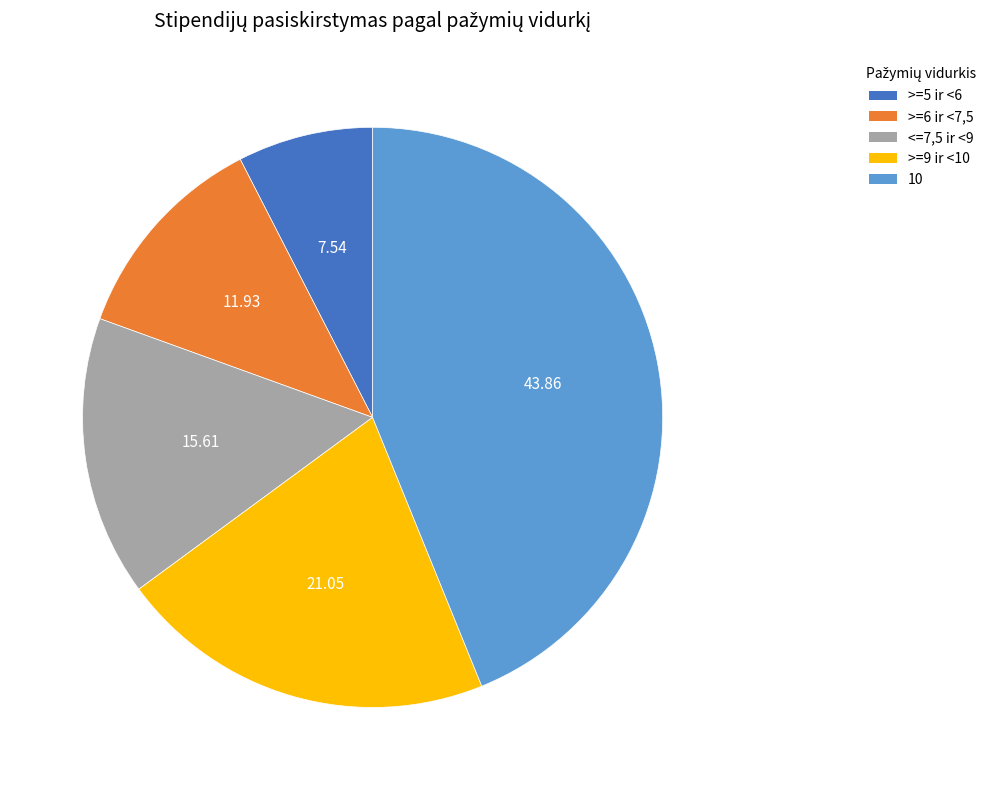

Rank the categories by value from lowest to highest.

>=5 ir <6, >=6 ir <7,5, <=7,5 ir <9, >=9 ir <10, 10